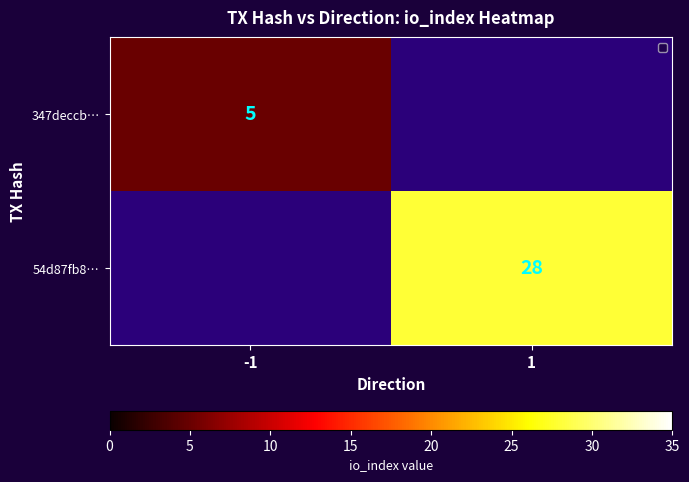

Which category has the highest value across all series?

1